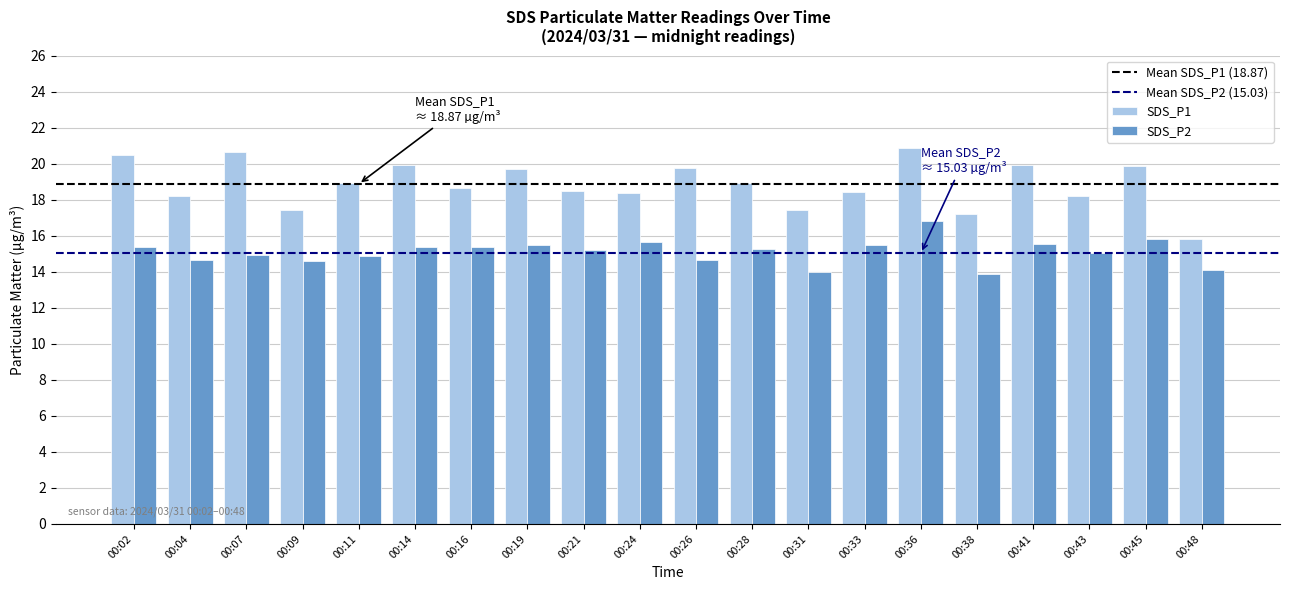

What is the sum of the SDS_P2 values at 00:16 and 00:43?

30.4